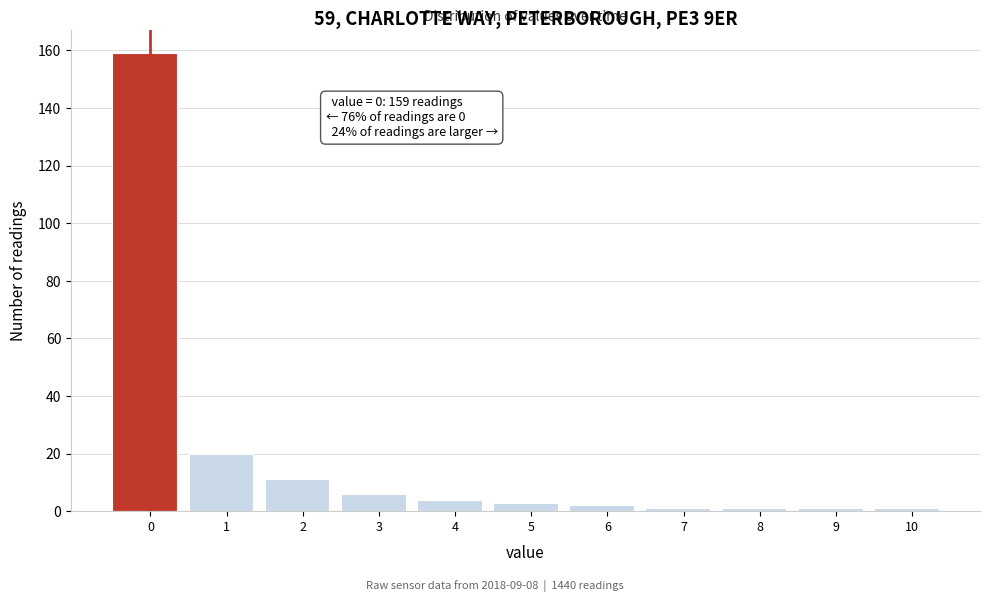

Reading right to left, transcribe all the data shown in this chart.

1	1	1	1	2	3	4	6	11	20	159